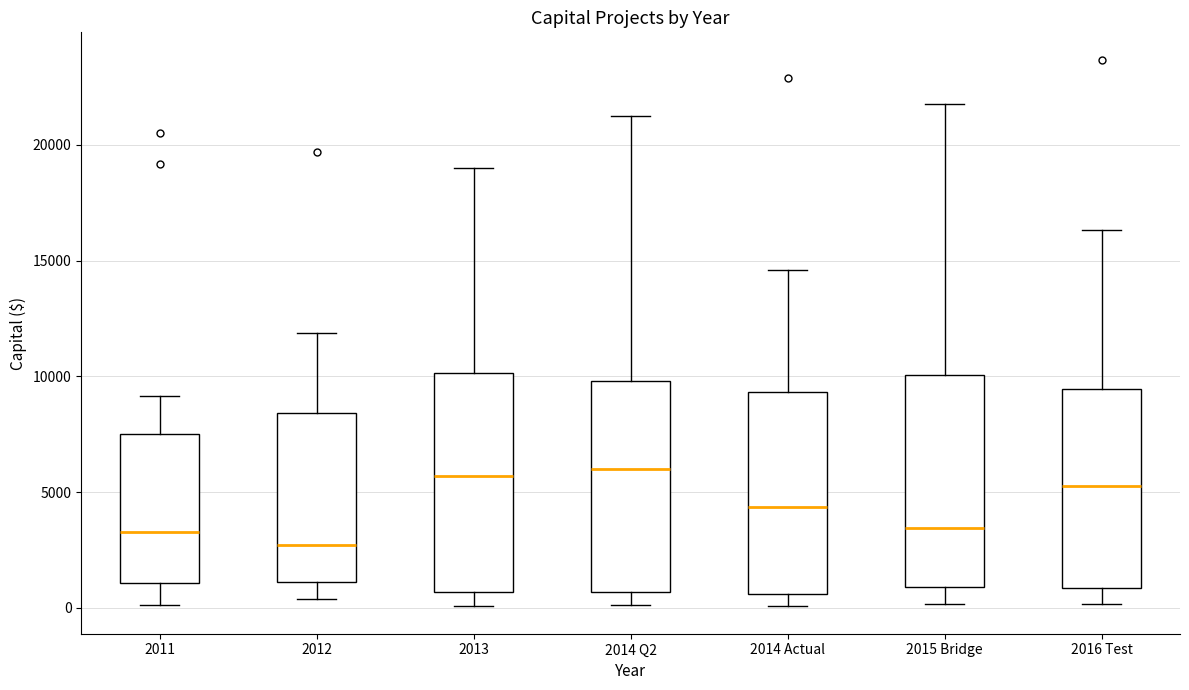

Which box's median line is the lowest?

2012